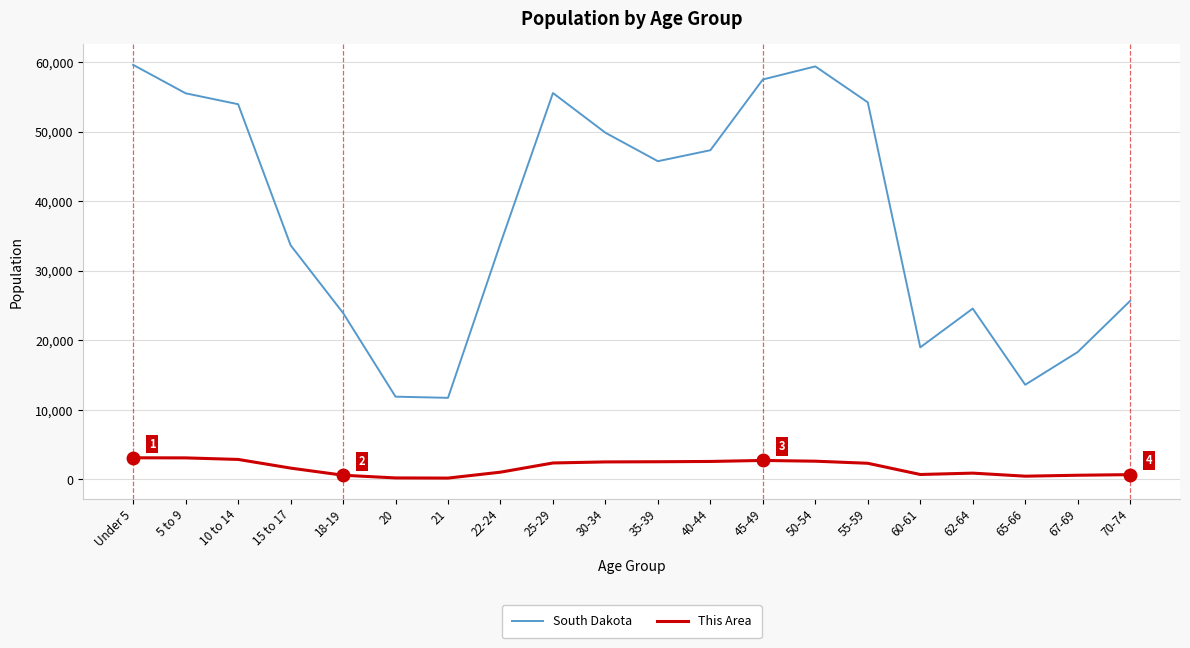

What is the total value across all series at 25-29?

57943